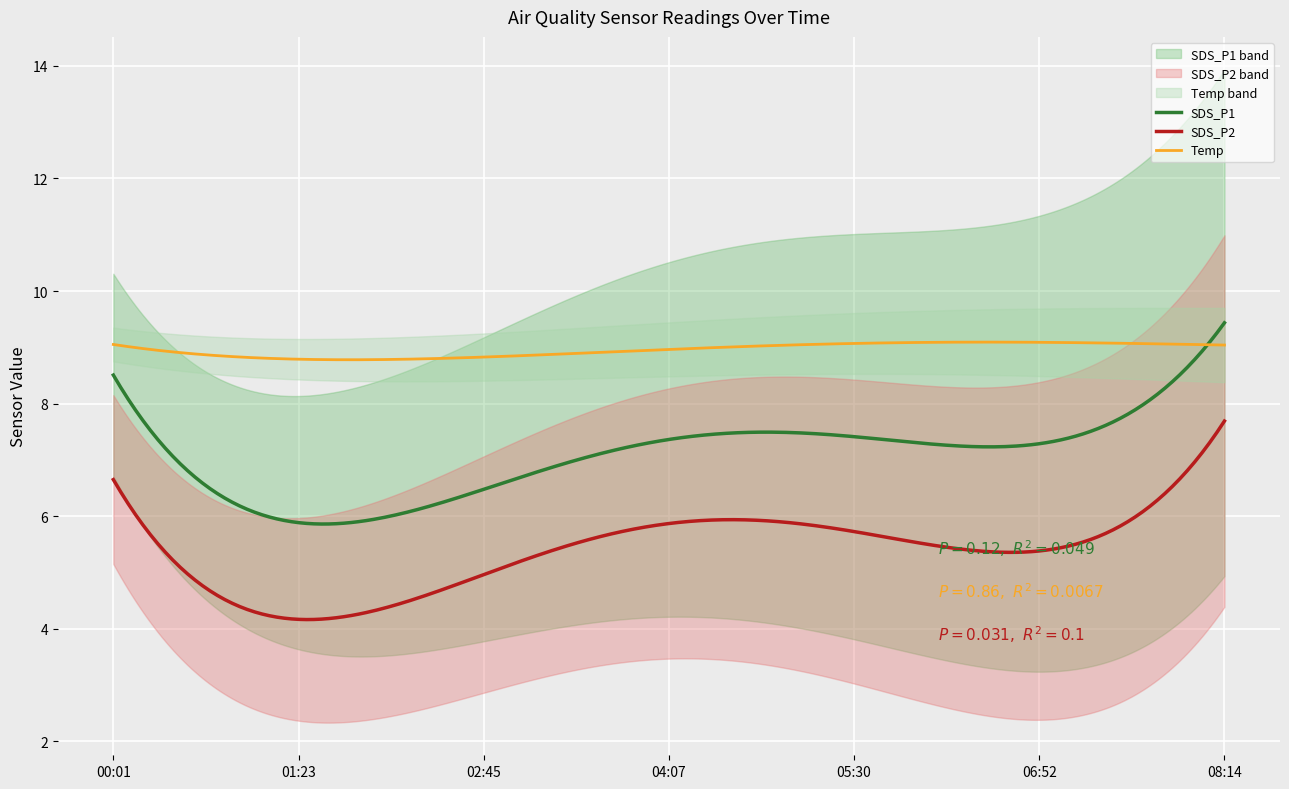

True or false: SDS_P2 and SDS_P1 cross at least once.

False